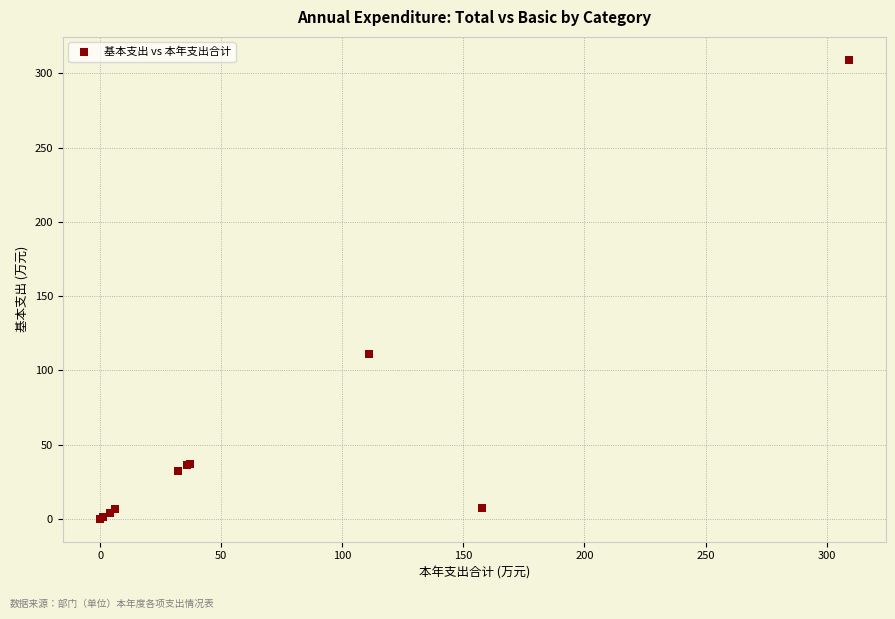

What Y value in the scatter plot is closest to 154?

111.1